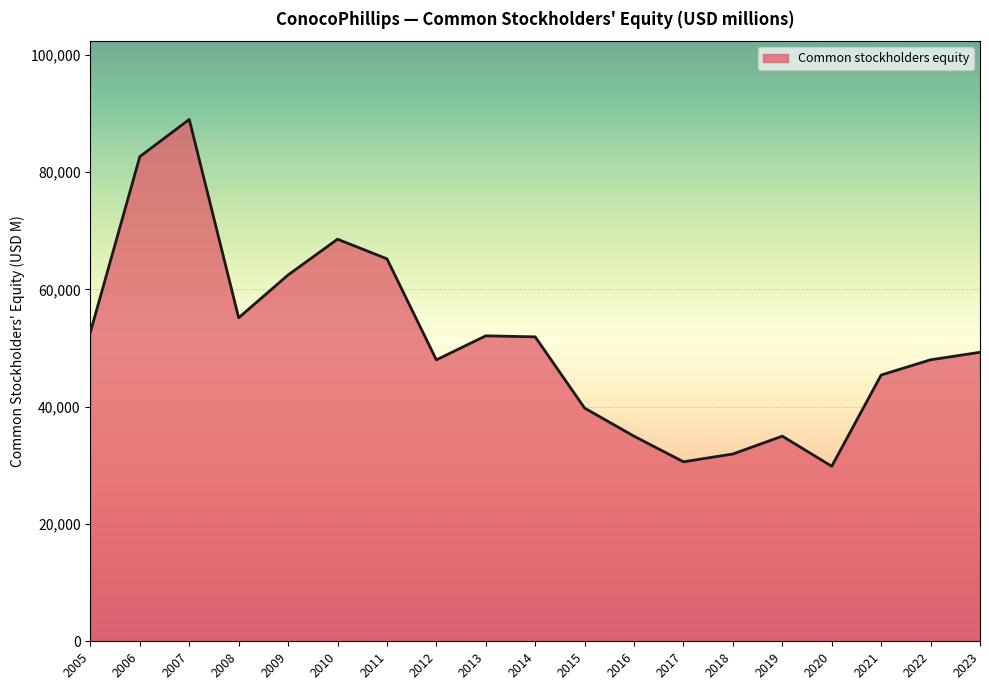

At which label is the value closest to 59416?

2009